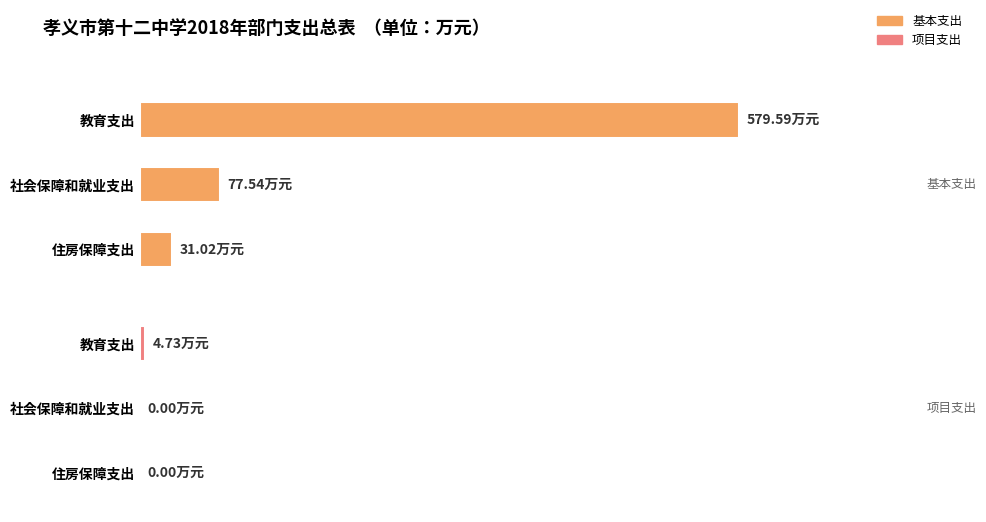

The 项目支出 series shows 2.6 at 住房保障支出. True or false?

False